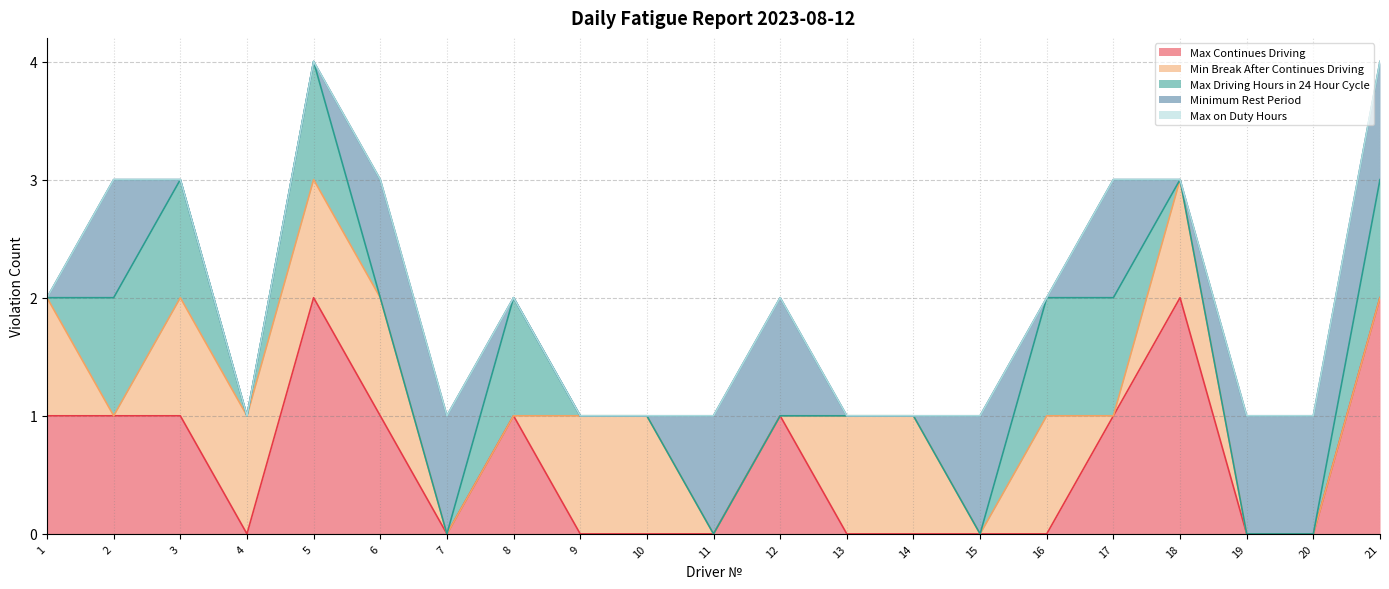

What is the sum of all Max Driving Hours in 24 Hour Cycle values?

7